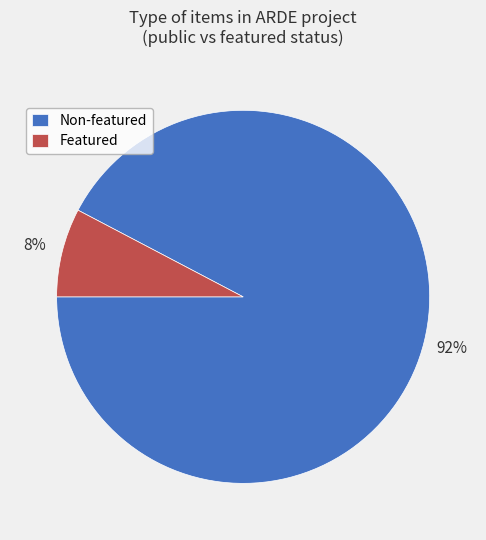

Is the sum of Featured and Non-featured greater than half?

Yes